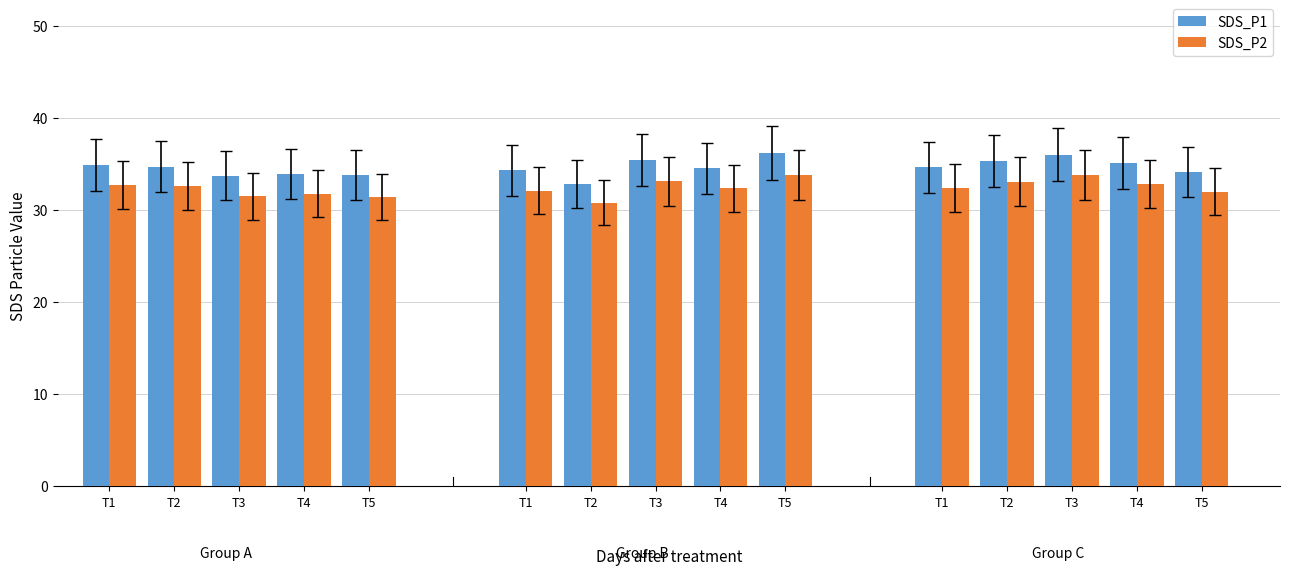

Which has a higher value, T1 or T3?

T1